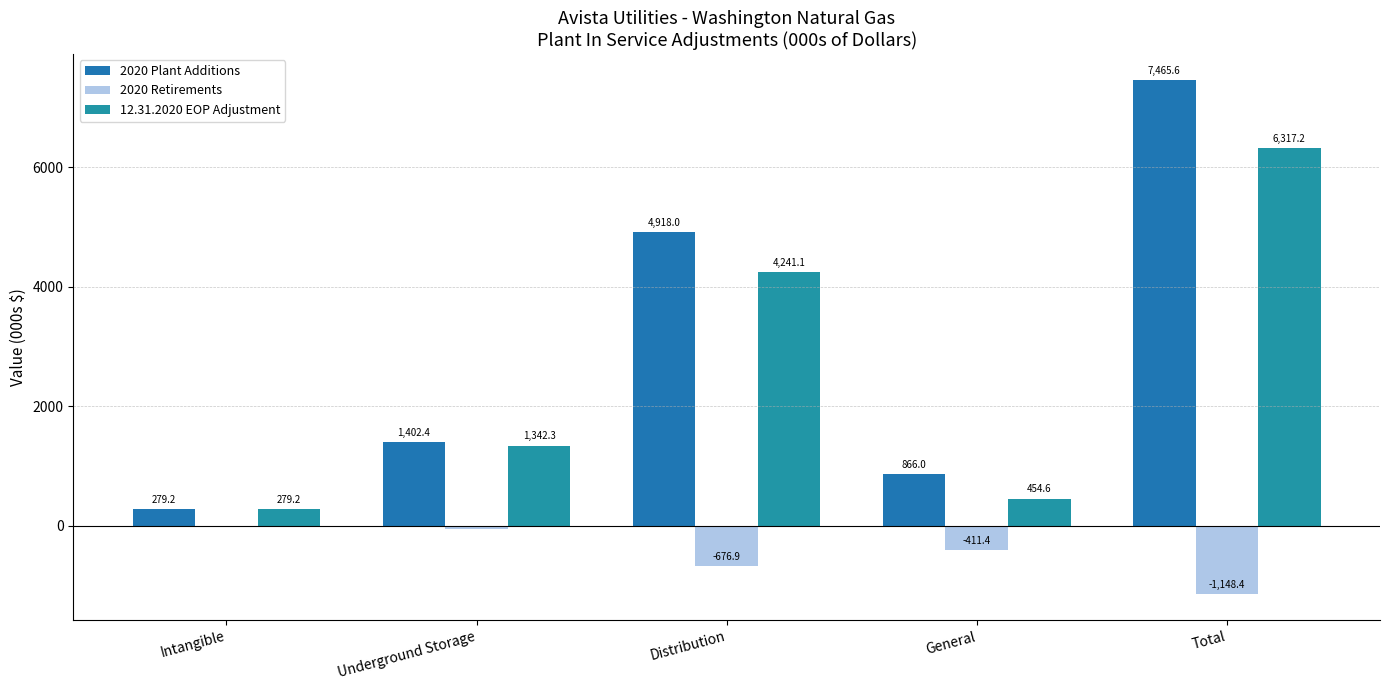

What position from the left is Distribution?

3